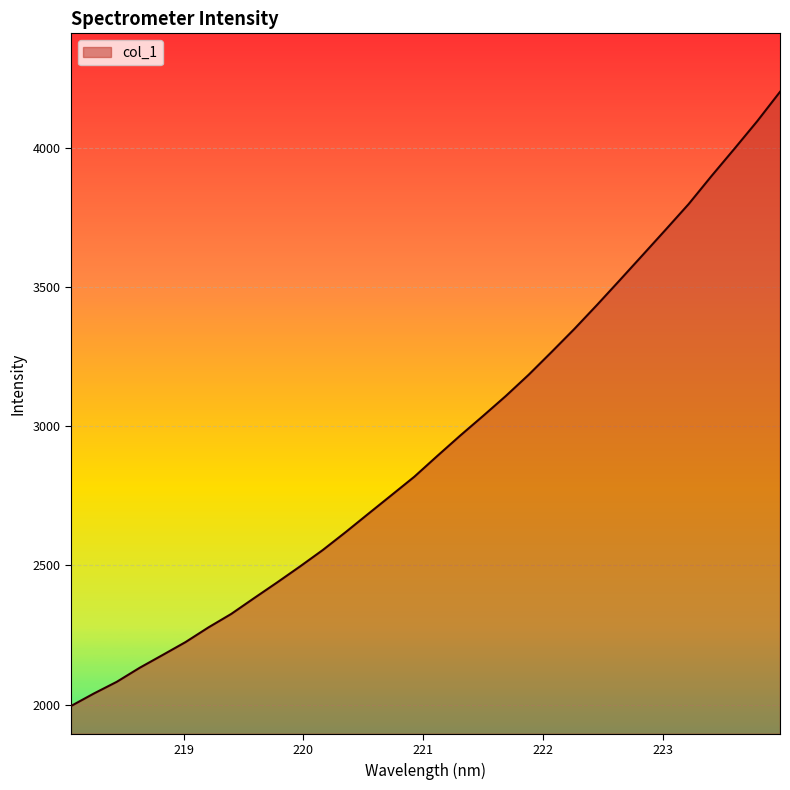

What is the maximum value shown in the chart?

4200.2